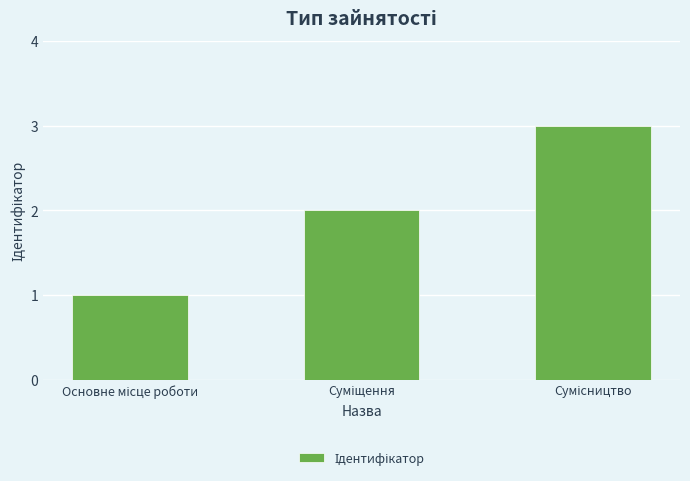

What is the maximum value shown in the chart?

3